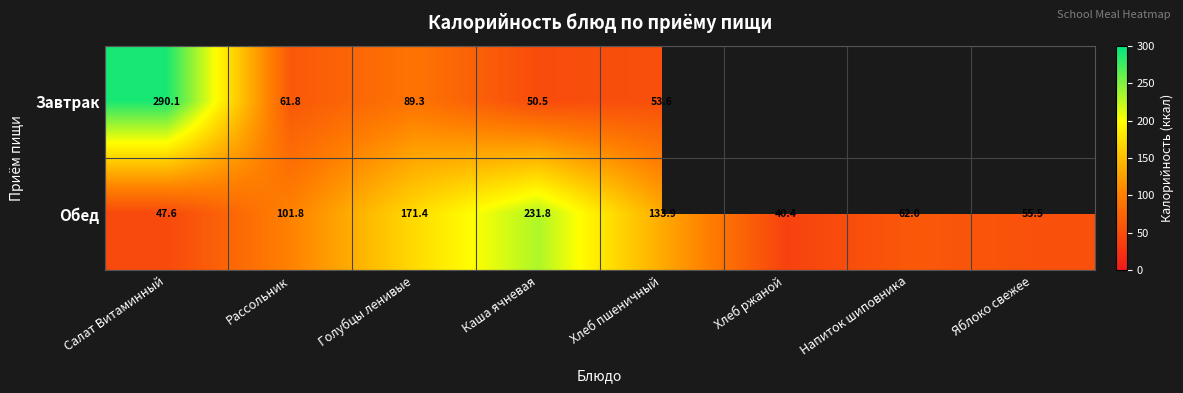

What is the sum of the Обед values at Салат Витаминный and Яблоко свежее?

103.1